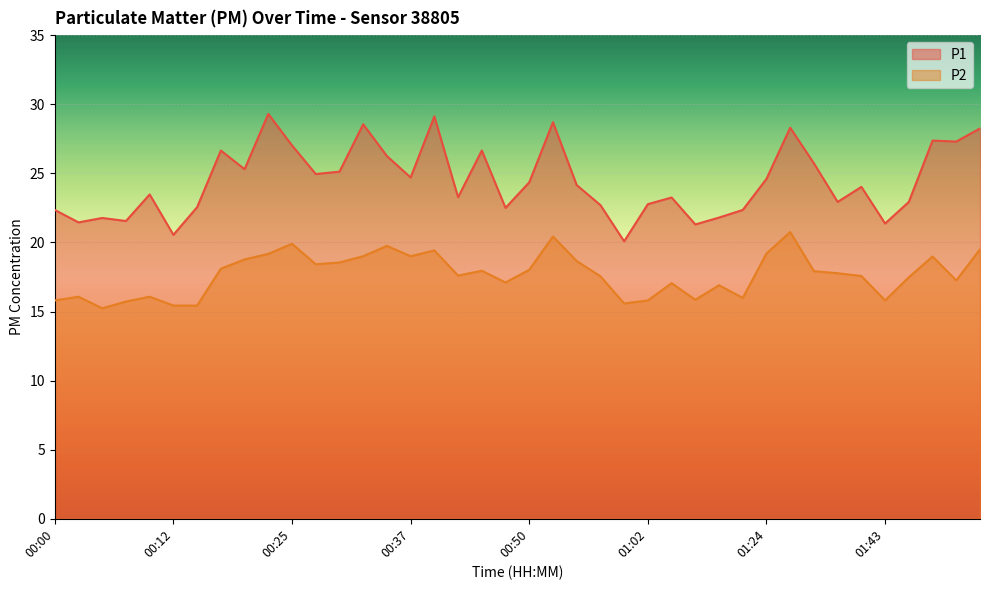

Reading left to right, what are all the values shown in this chart?

P1: 00:00=22.4	00:03=21.4	00:05=21.8	00:07=21.6	00:10=23.5	00:12=20.6	00:15=22.6	00:17=26.6	00:20=25.3	00:22=29.3	00:25=27.0	00:27=24.9	00:30=25.1	00:32=28.6	00:35=26.2	00:37=24.7	00:39=29.1	00:42=23.3	00:44=26.6	00:47=22.5	00:50=24.4	00:52=28.7	00:55=24.1	00:57=22.7	00:59=20.1	01:02=22.8	01:04=23.2	01:07=21.3	01:09=21.8	01:12=22.4	01:24=24.6	01:26=28.3	01:32=25.7	01:37=22.9	01:40=24.0	01:43=21.4	01:46=22.9	01:49=27.4	01:51=27.3	01:54=28.2
P2: 00:00=15.8	00:03=16.1	00:05=15.2	00:07=15.7	00:10=16.1	00:12=15.4	00:15=15.4	00:17=18.1	00:20=18.8	00:22=19.2	00:25=19.9	00:27=18.4	00:30=18.6	00:32=19.0	00:35=19.8	00:37=19.0	00:39=19.4	00:42=17.6	00:44=17.9	00:47=17.1	00:50=18.0	00:52=20.4	00:55=18.6	00:57=17.6	00:59=15.6	01:02=15.8	01:04=17.1	01:07=15.8	01:09=16.9	01:12=16.0	01:24=19.2	01:26=20.8	01:32=17.9	01:37=17.8	01:40=17.6	01:43=15.8	01:46=17.5	01:49=19.0	01:51=17.2	01:54=19.5